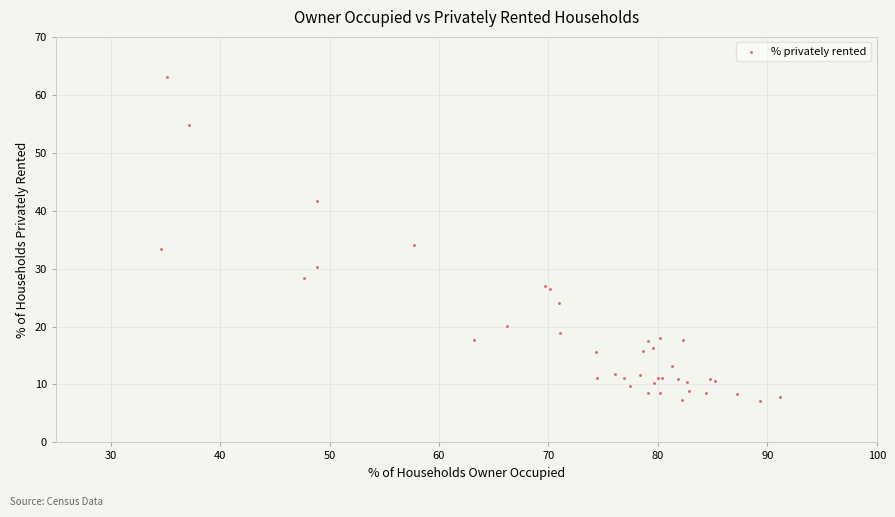

What Y value in the scatter plot is closest to 35?

34.1